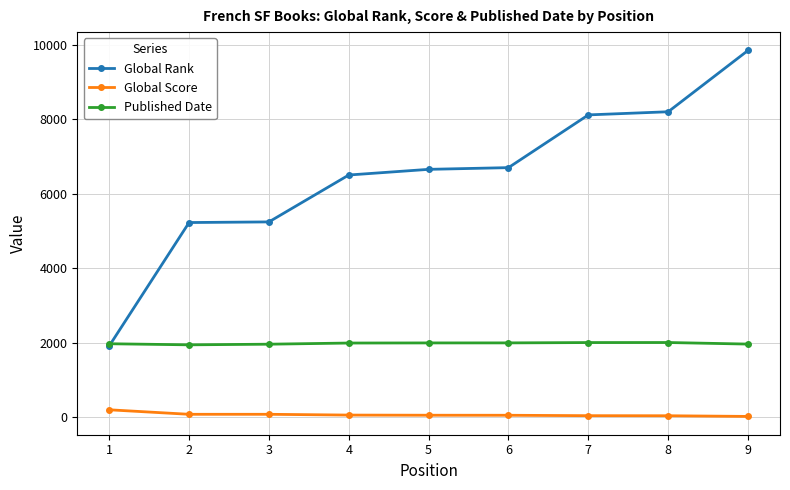

What are all the series names shown in the legend?

Global Rank, Global Score, Published Date